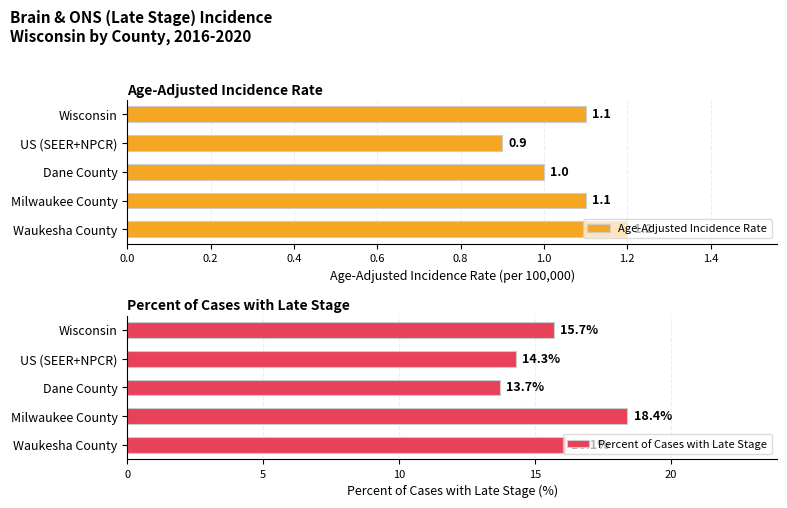

At how many categories does at least one series exceed 1?

5